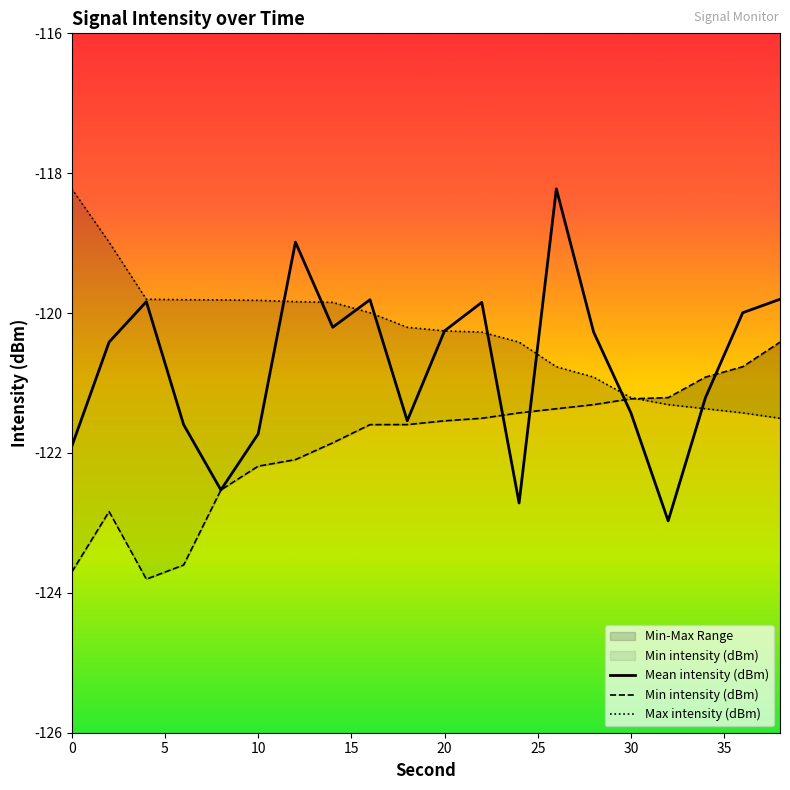

What is the lowest value of the Mean intensity (dBm) series?

-123.0